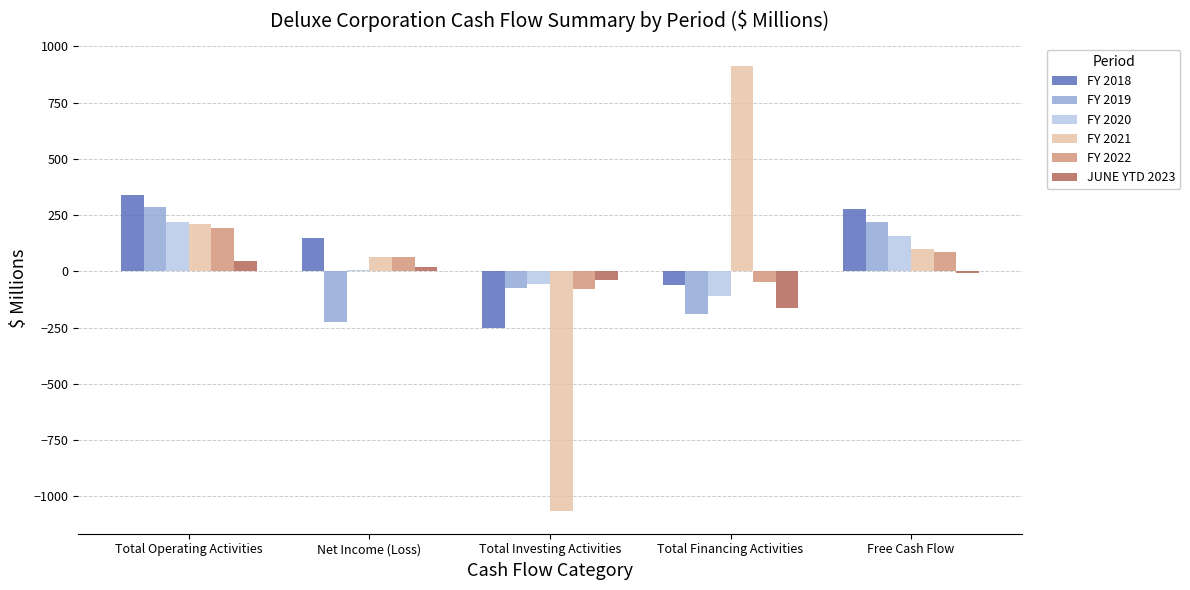

True or false: FY 2021 has a value of 913.0 at Total Financing Activities.

True